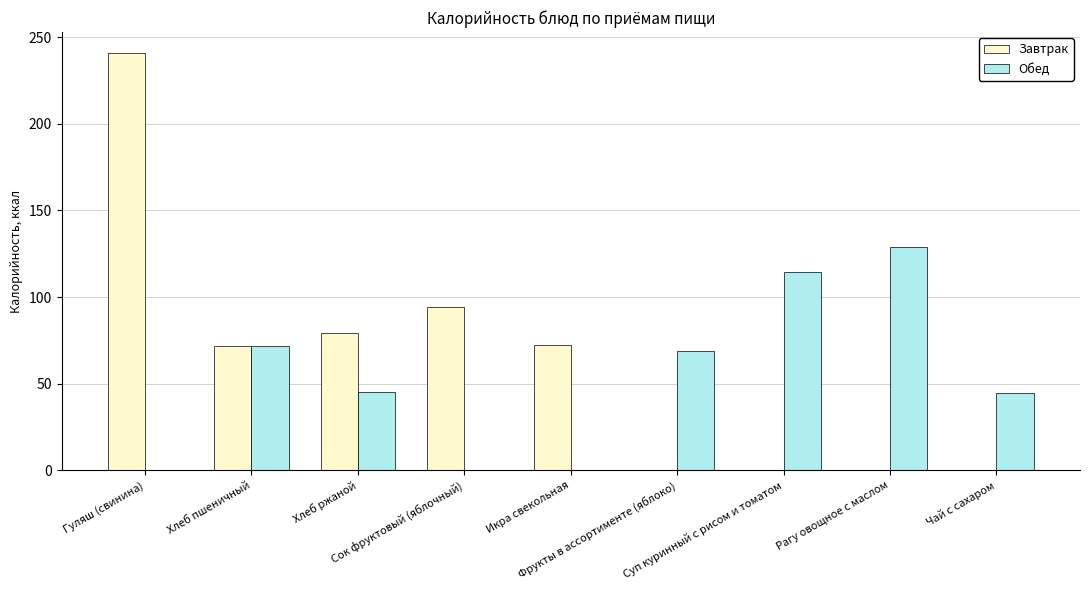

Where does the Обед series first go above 45?

Хлеб пшеничный